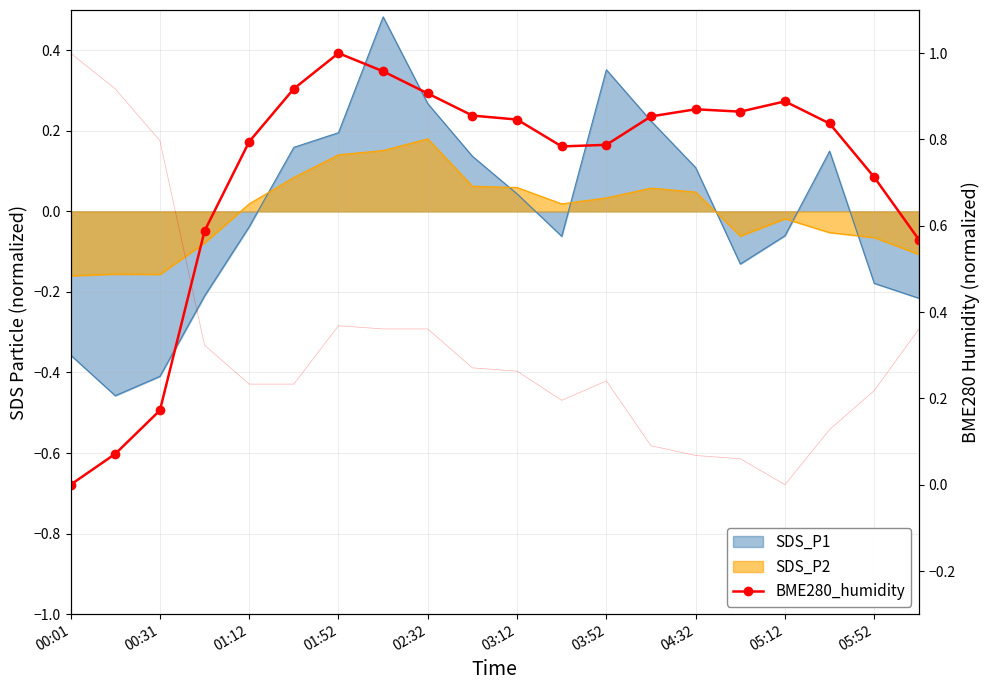

What is the sum of the values at 13 and 05:12?

1.8